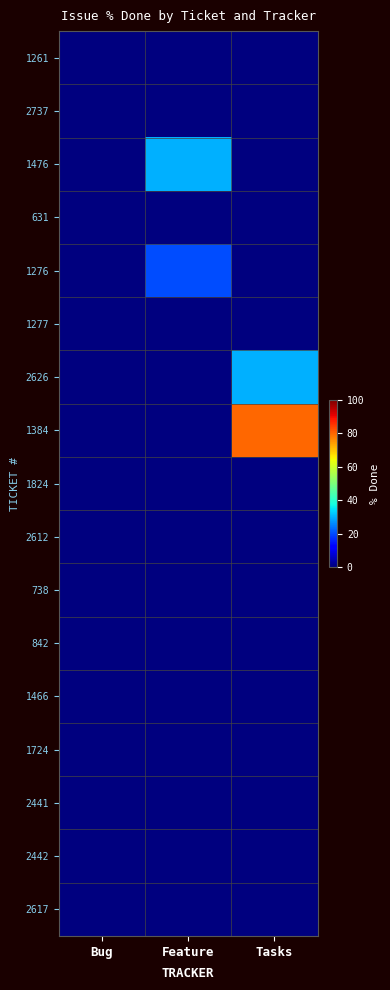

Reading left to right, extract all data points from this chart.

1261: Bug=0	Feature=0	Tasks=0
2737: Bug=0	Feature=0	Tasks=0
1476: Bug=0	Feature=30	Tasks=0
631: Bug=0	Feature=0	Tasks=0
1276: Bug=0	Feature=20	Tasks=0
1277: Bug=0	Feature=0	Tasks=0
2626: Bug=0	Feature=0	Tasks=30
1384: Bug=0	Feature=0	Tasks=80
1824: Bug=0	Feature=0	Tasks=0
2612: Bug=0	Feature=0	Tasks=0
738: Bug=0	Feature=0	Tasks=0
842: Bug=0	Feature=0	Tasks=0
1466: Bug=0	Feature=0	Tasks=0
1724: Bug=0	Feature=0	Tasks=0
2441: Bug=0	Feature=0	Tasks=0
2442: Bug=0	Feature=0	Tasks=0
2617: Bug=0	Feature=0	Tasks=0